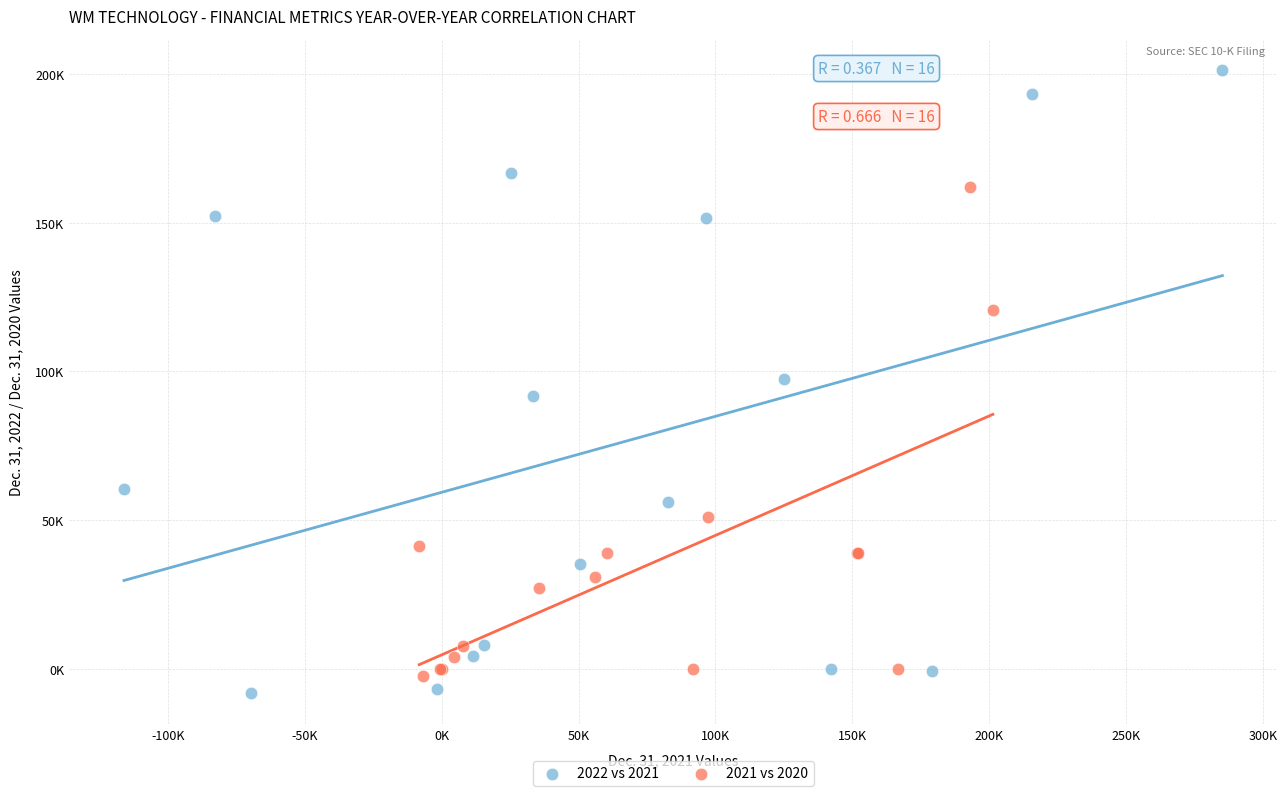

What are all the series names shown in the legend?

2022 vs 2021, 2021 vs 2020